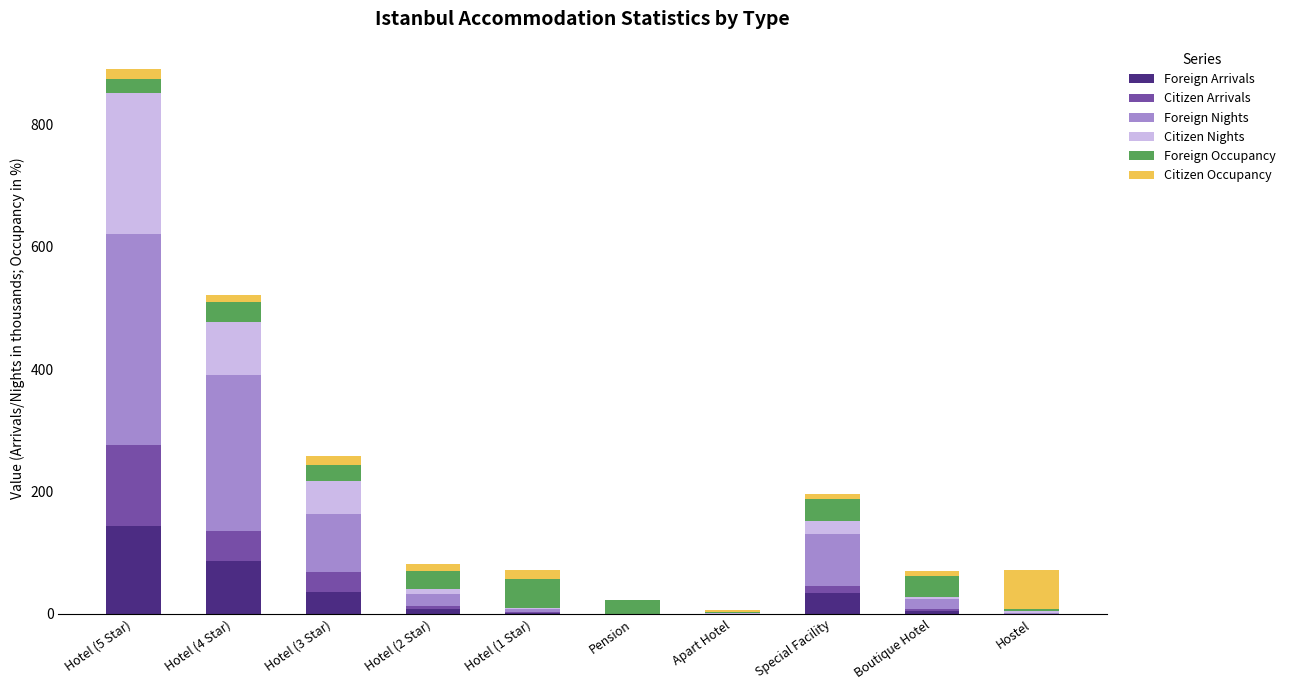

At which label does Foreign Arrivals reach its peak?

Hotel (5 Star)